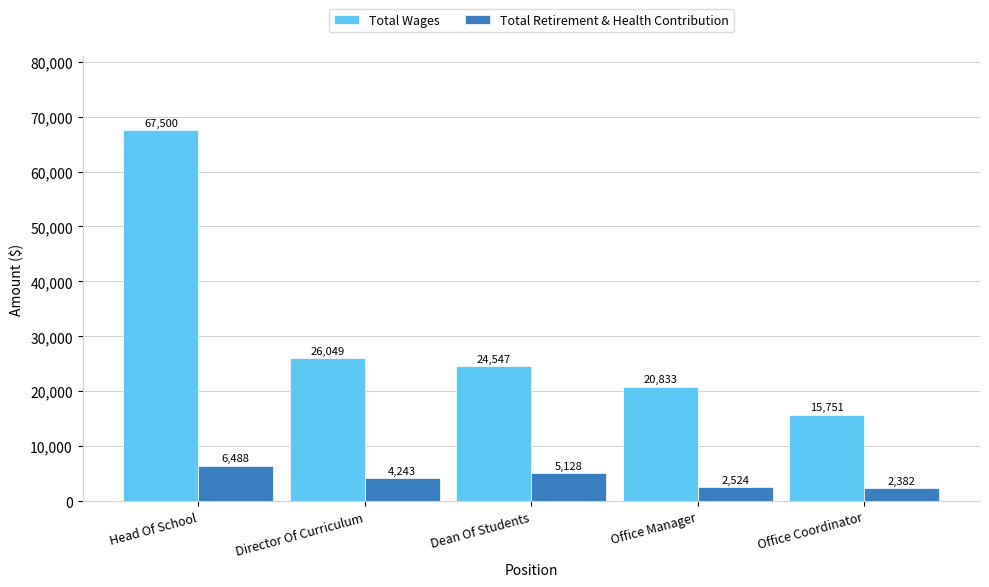

Which series has the widest spread of values?

Total Wages